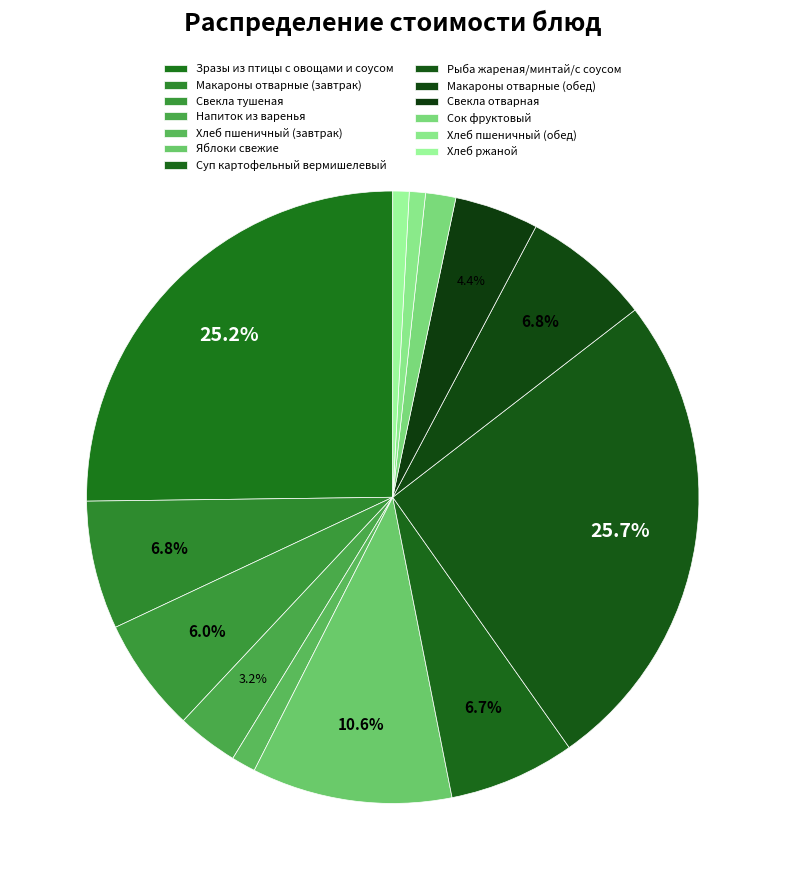

Count the number of slices in the pie.

13